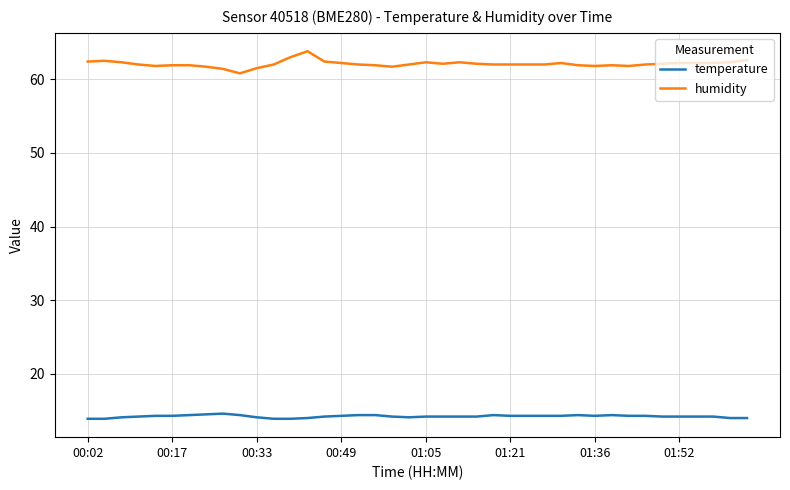

What is the greatest value displayed?

63.8